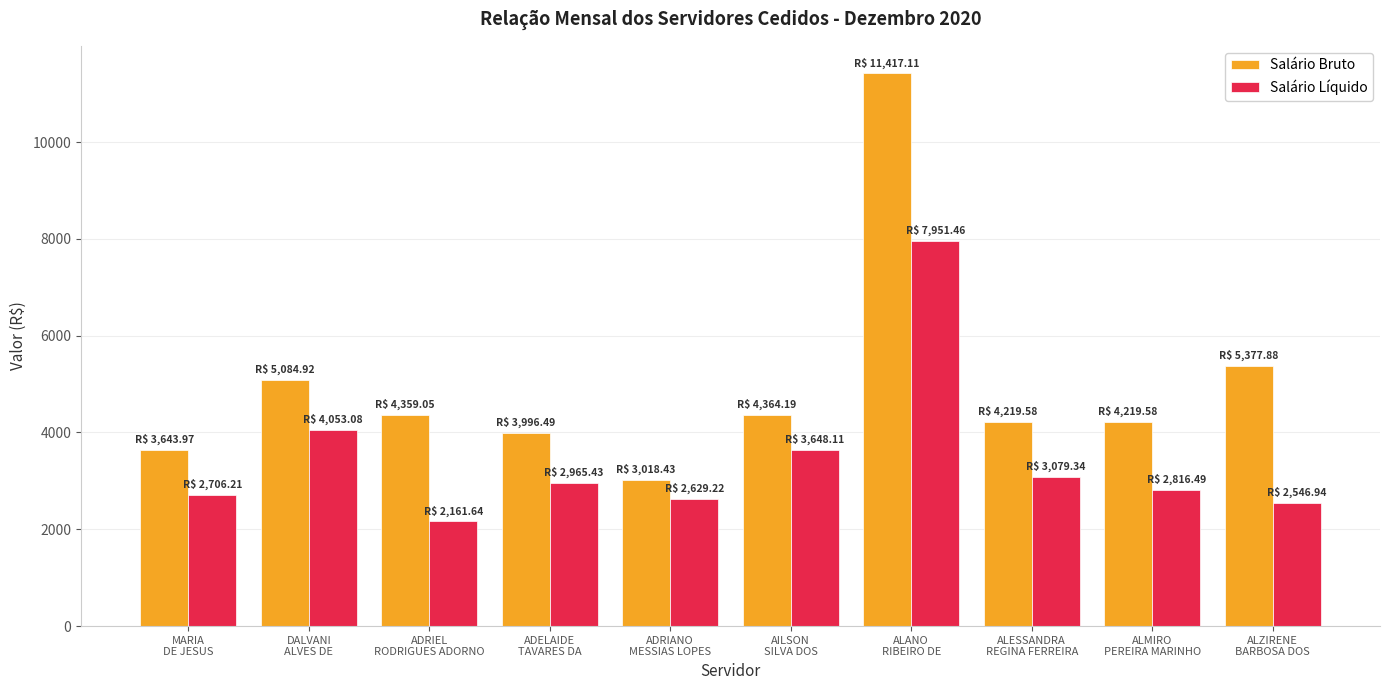

True or false: Salário Bruto has a value of 5084.9 at DALVANI
ALVES DE.

True